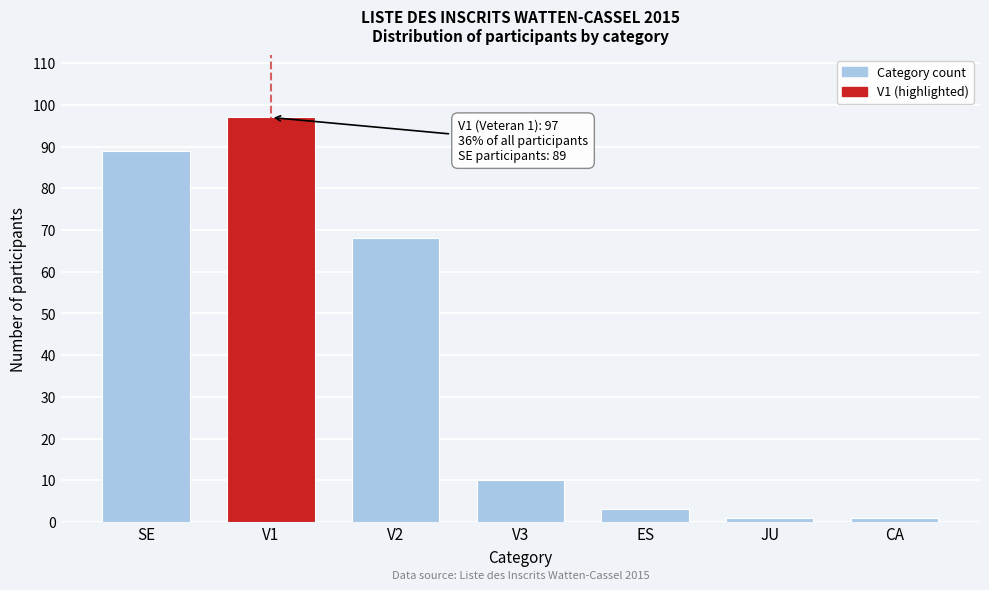

Reading left to right, what are all the values shown in this chart?

89	97	68	10	3	1	1